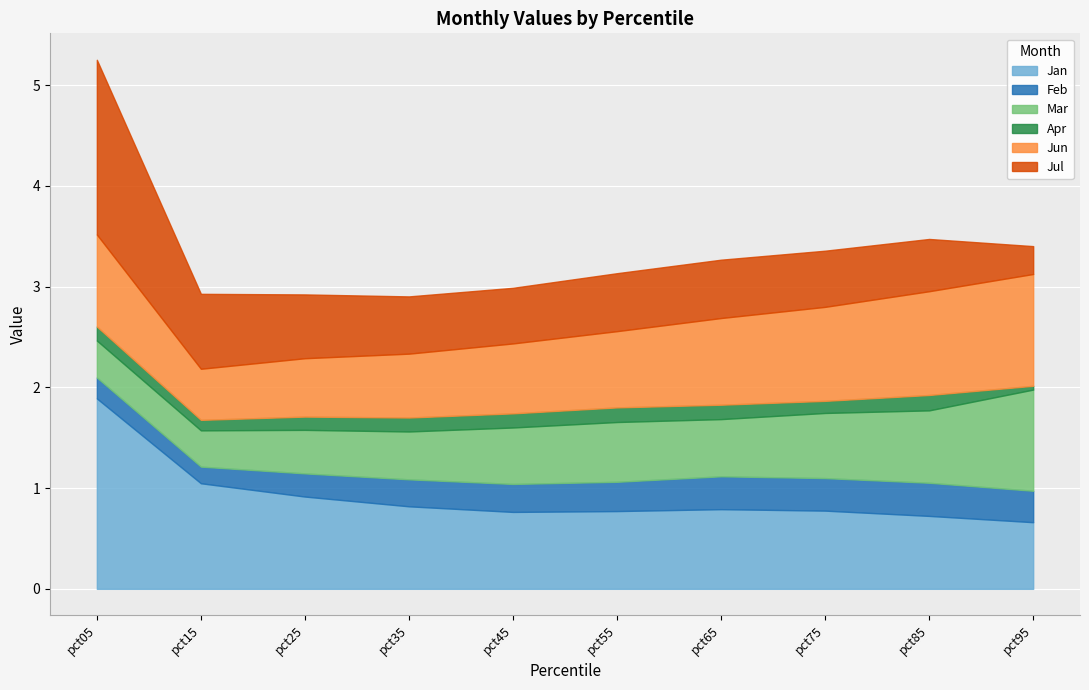

At which label does Jul reach its peak?

pct05